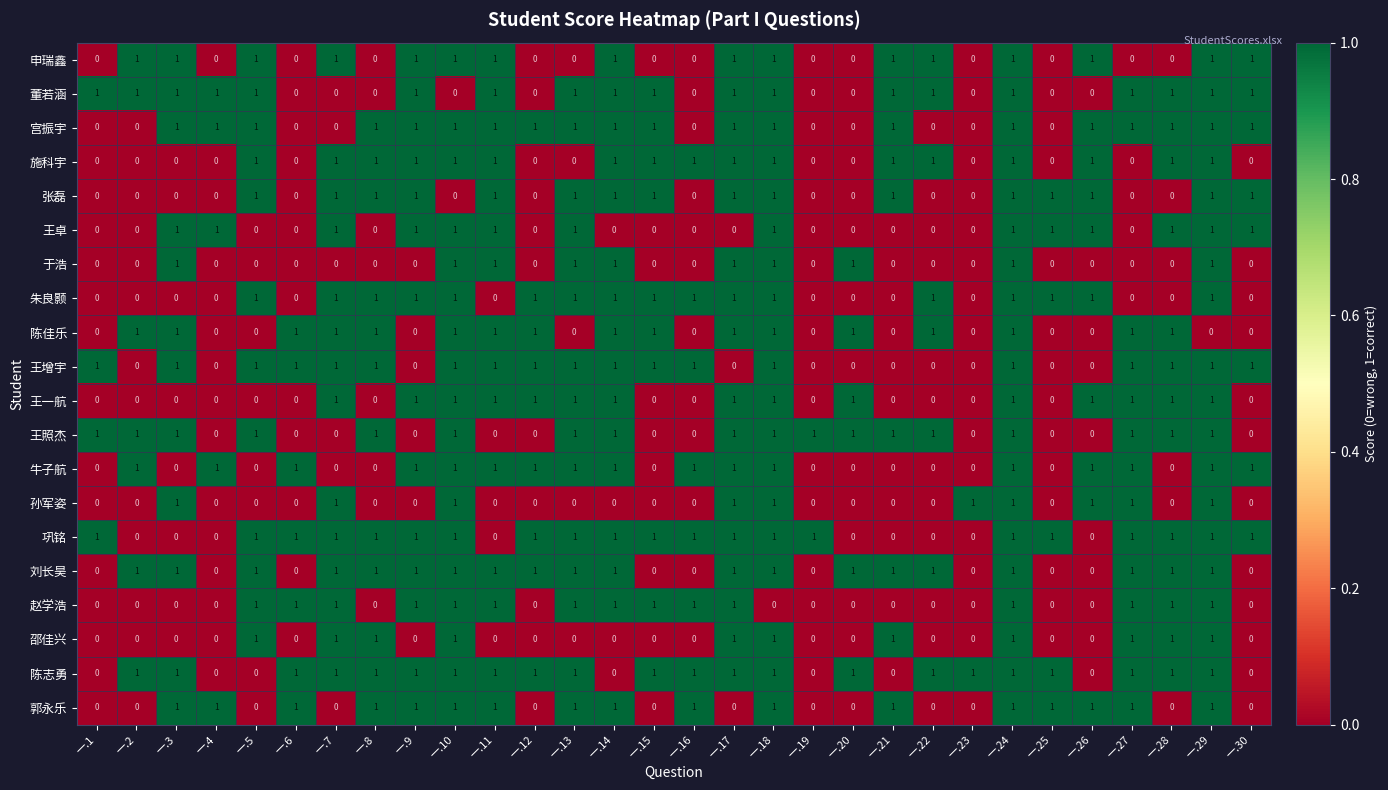

Count the 牛子航 values in the range 0 to 1.

30